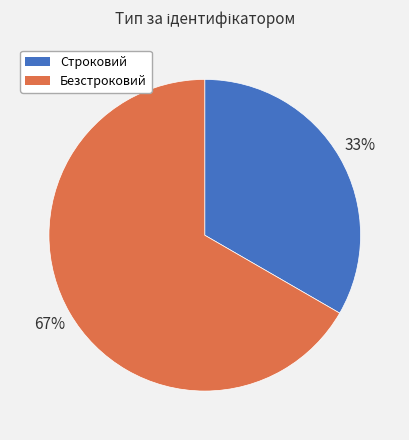

Which slice represents more than half of the pie?

Безстроковий